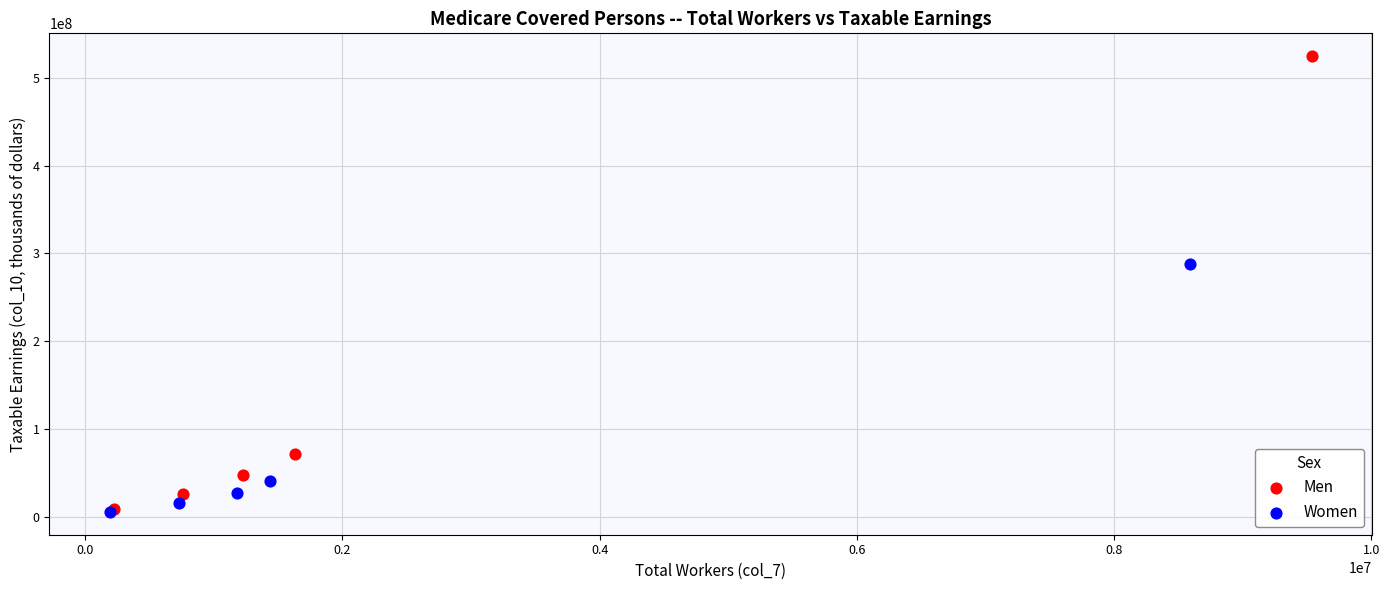

Which series reaches the maximum Y coordinate?

Men